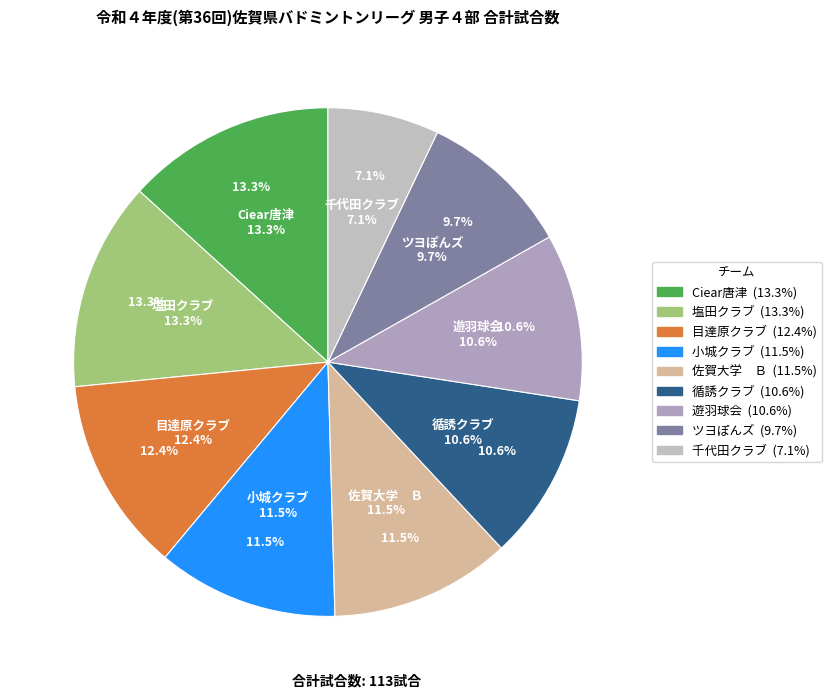

How many slices are in this pie chart?

9